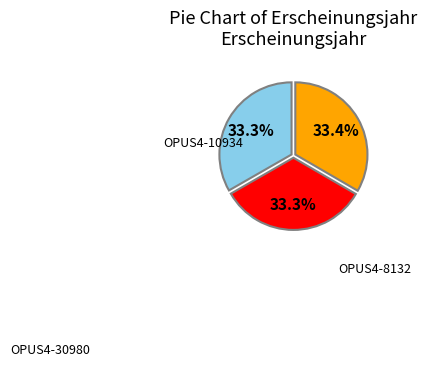

How many slices are in this pie chart?

3